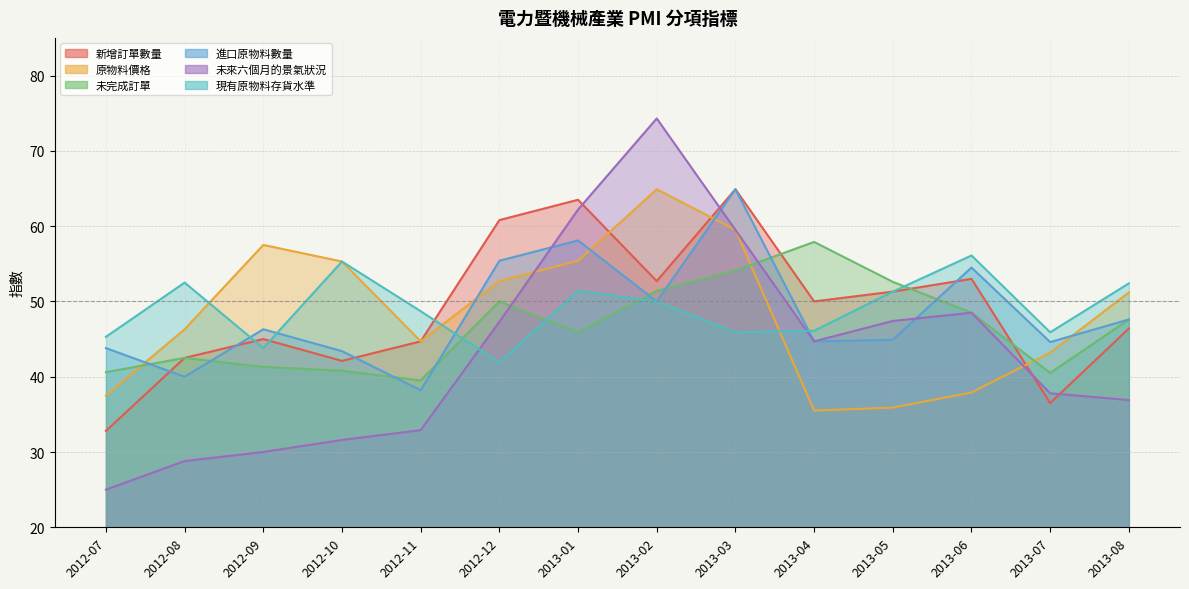

What is the approximate value of 進口原物料數量 at 2013-06?

54.5